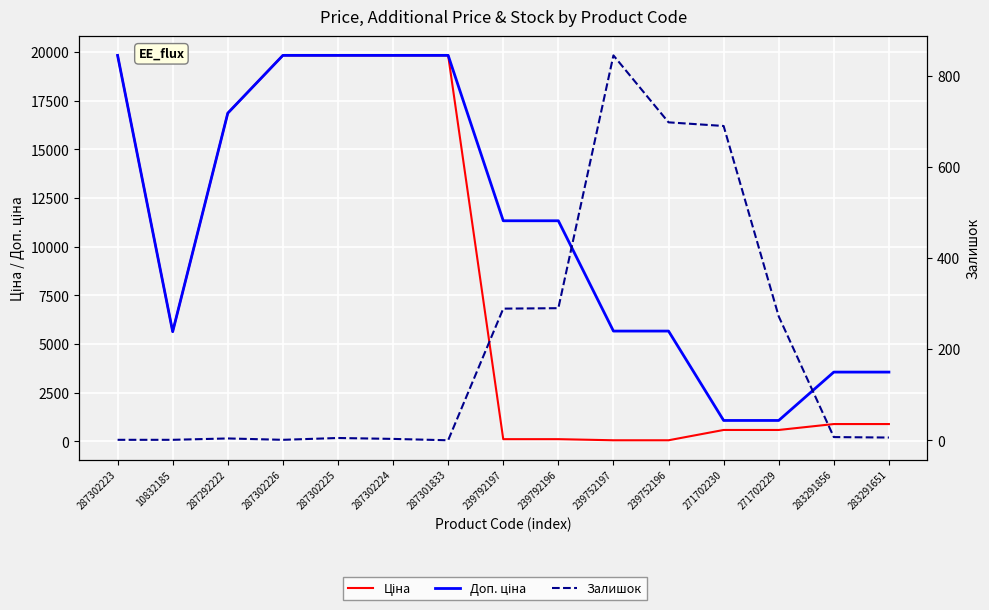

Which series has the widest spread of values?

Ціна